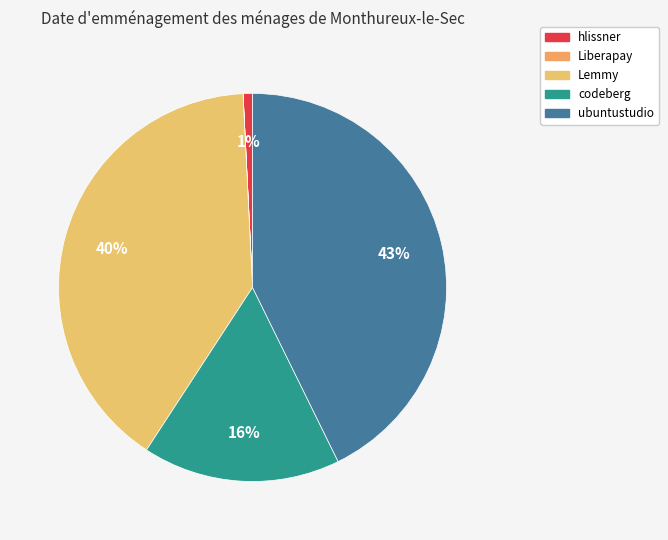

Does codeberg represent more than half of the total?

No